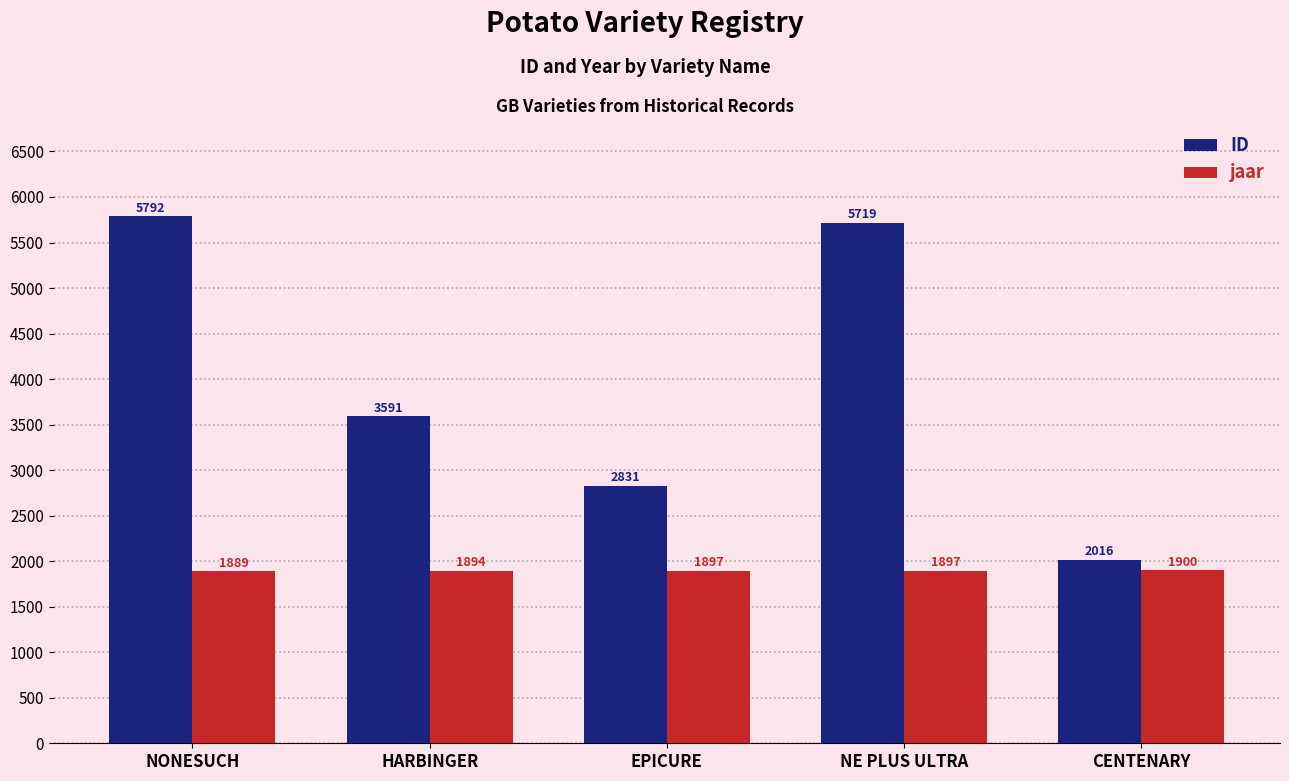

What is the total value across all series at NE PLUS ULTRA?

7616